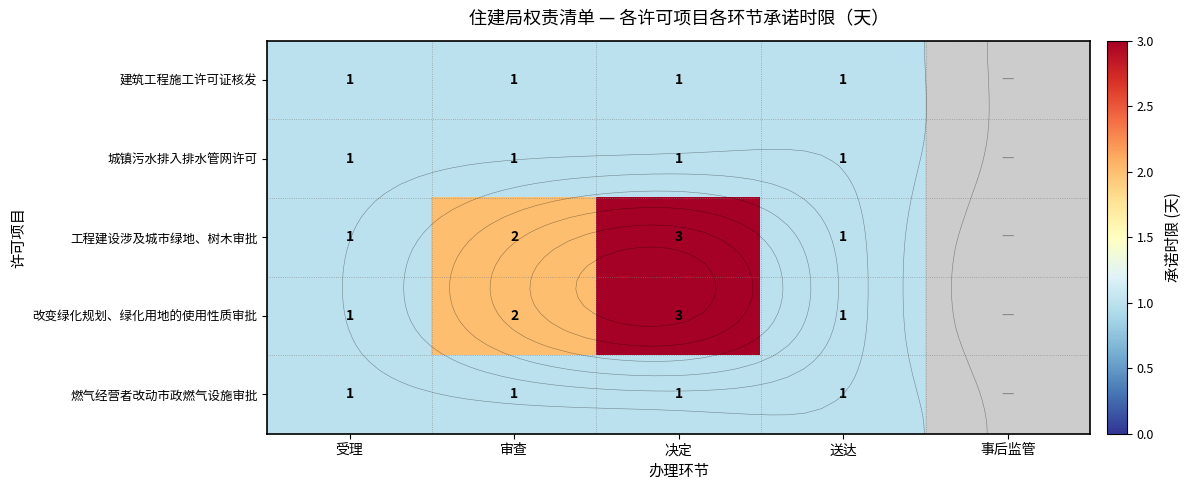

The value of 建筑工程施工许可证核发 at 决定 is 1.0. True or false?

True